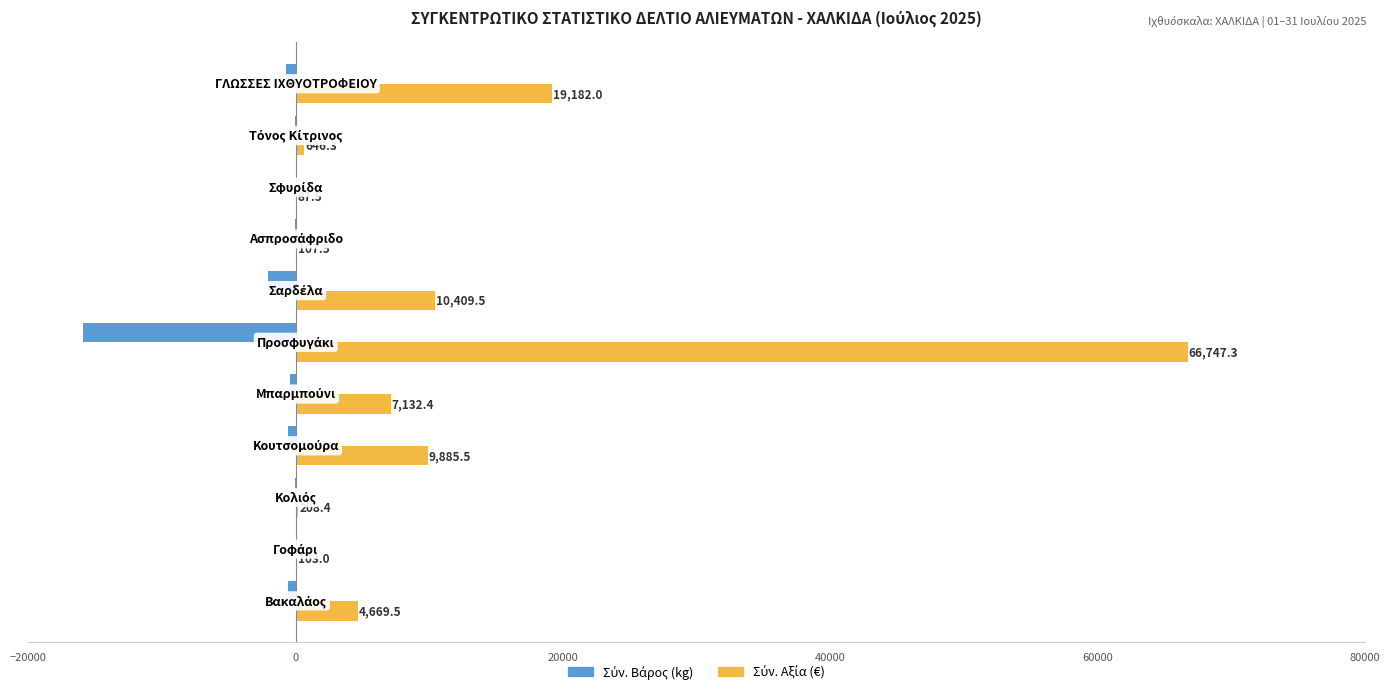

Count the number of categories in the chart.

11